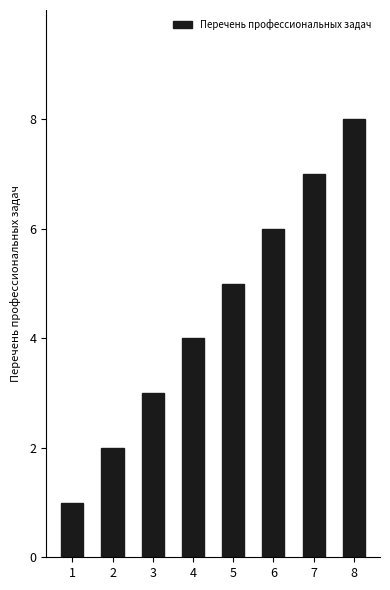

Reading left to right, what are all the values shown in this chart?

1	2	3	4	5	6	7	8